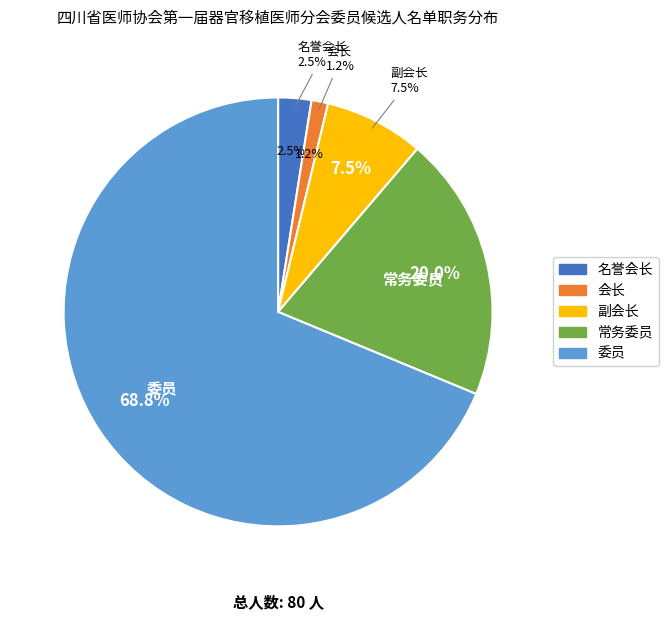

To the nearest percent, what portion does 名誉会长 represent?

2%